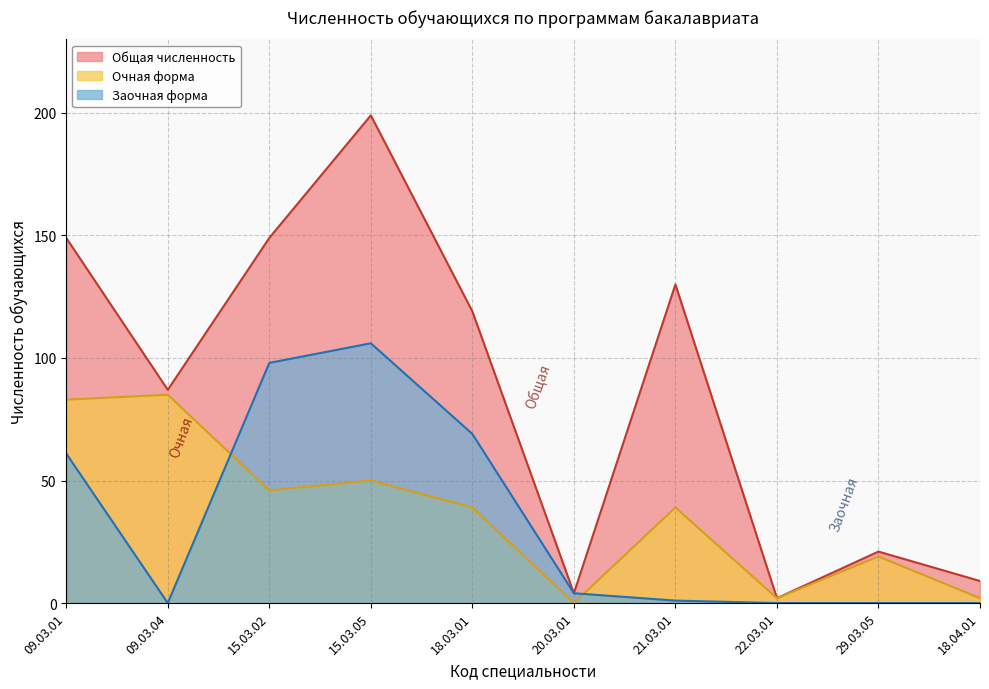

Is it true that Заочная форма equals 50 at 29.03.05?

False